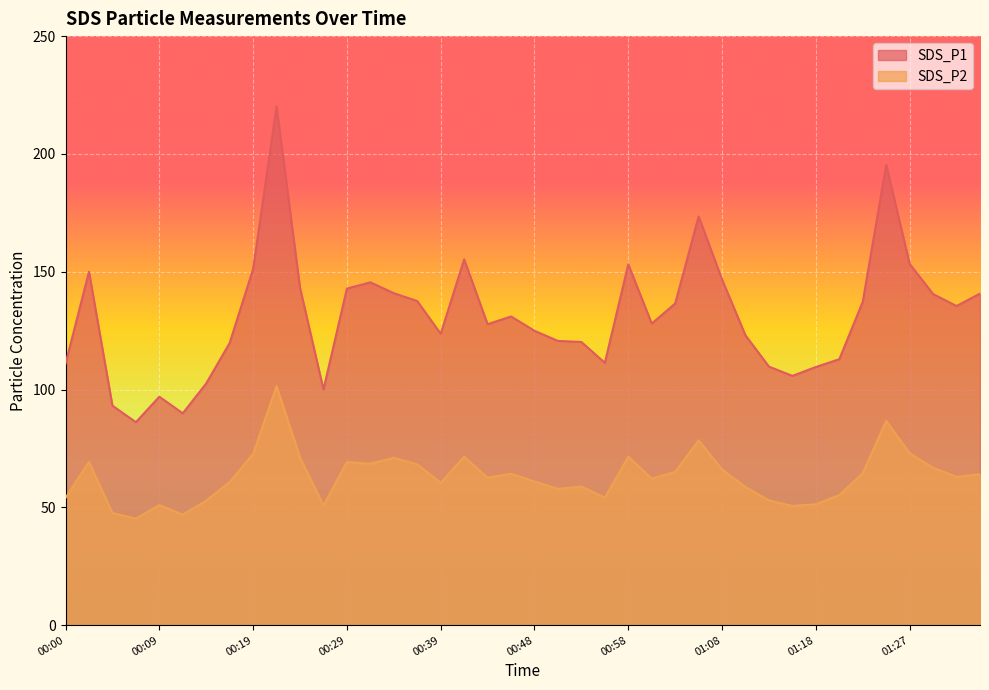

How many data points in SDS_P1 are above 131?

20